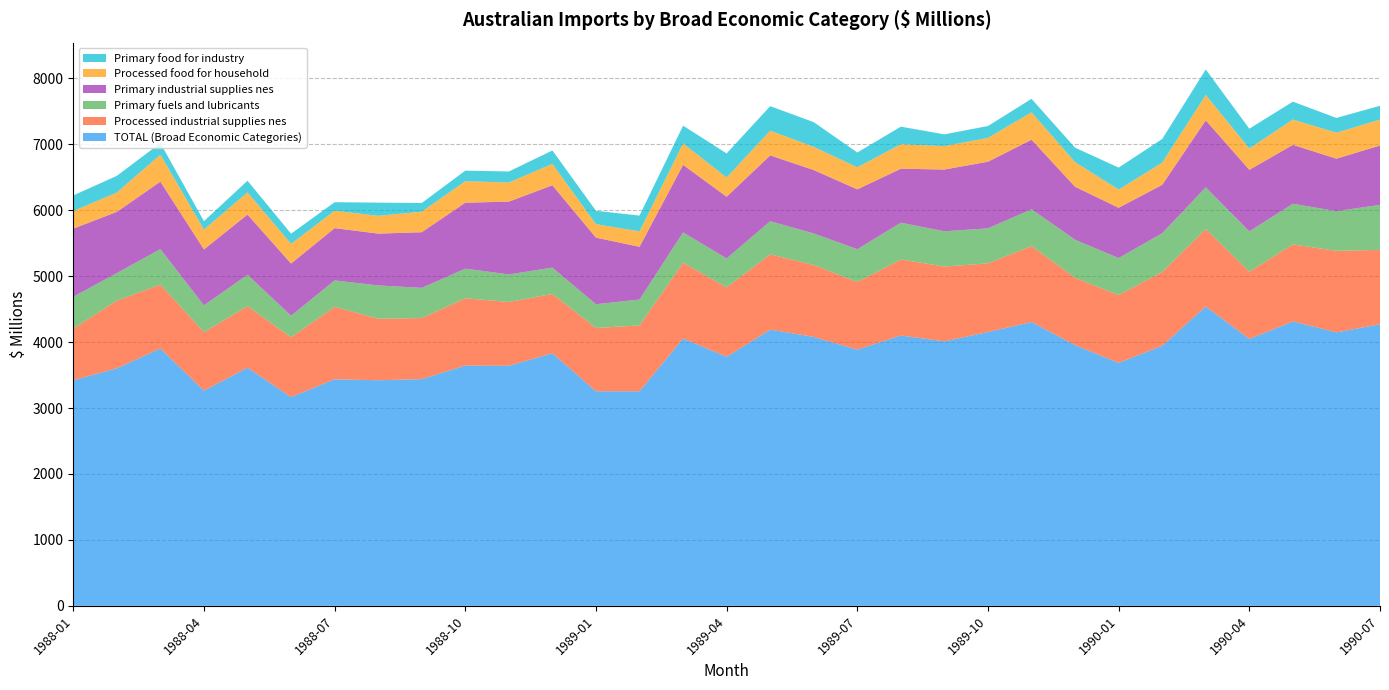

Reading left to right, transcribe all the data shown in this chart.

TOTAL (Broad Economic Categories): 3420	3602	3902	3262	3612	3165	3435	3421	3438	3643	3641	3829	3253	3253	4053	3777	4188	4078	3885	4099	4011	4153	4304	3953	3684	3944	4539	4047	4313	4147	4270
Processed industrial supplies nes: 784	1027	970	888	933	908	1100	933	926	1021	967	901	961	999	1150	1052	1143	1091	1026	1153	1134	1041	1152	1021	1028	1119	1176	1019	1168	1237	1128
Primary fuels and lubricants: 483	417	538	407	475	326	400	505	458	449	418	399	360	393	460	440	501	478	497	558	535	531	558	578	562	588	632	613	617	601	683
Primary industrial supplies nes: 1033	929	1023	848	914	792	793	786	844	1001	1104	1249	1010	800	1025	935	999	962	908	819	937	1010	1055	803	763	734	1016	933	893	797	900
Processed food for household: 268	293	409	302	336	299	264	270	311	326	290	325	204	234	325	292	375	352	335	371	355	362	416	374	276	336	385	325	384	393	393
Primary food for industry: 236	253	176	127	177	154	129	200	132	160	167	203	203	239	269	365	372	374	224	267	178	180	204	219	333	359	386	299	271	224	210